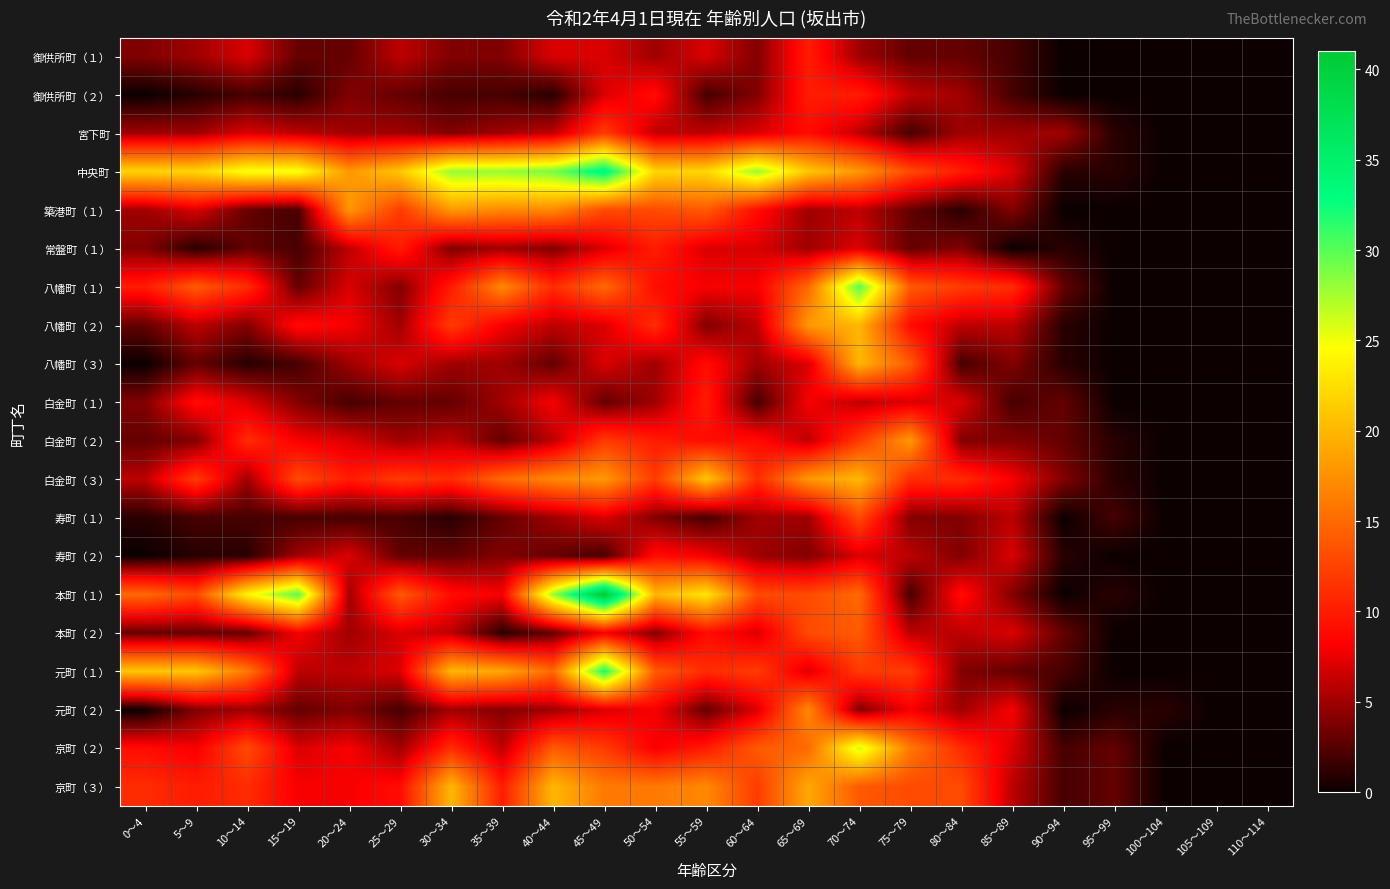

At how many categories does at least one series exceed 7?

18